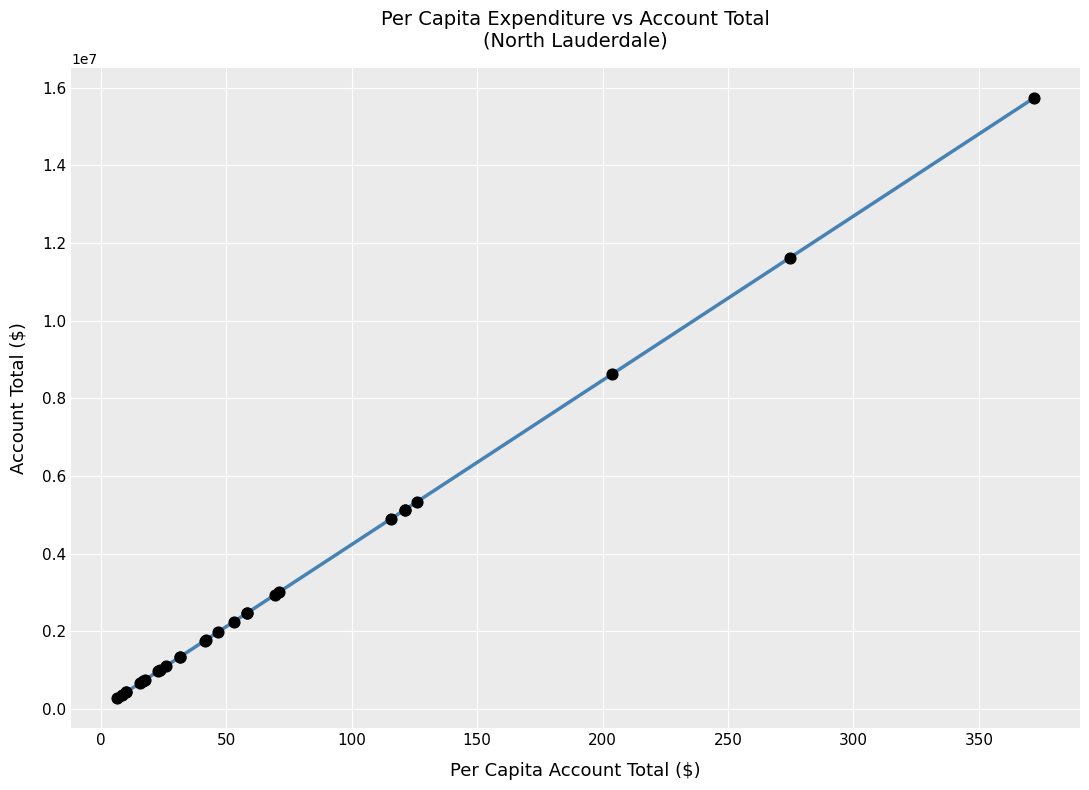

What Y value in the scatter plot is closest to 8006846?

8619122